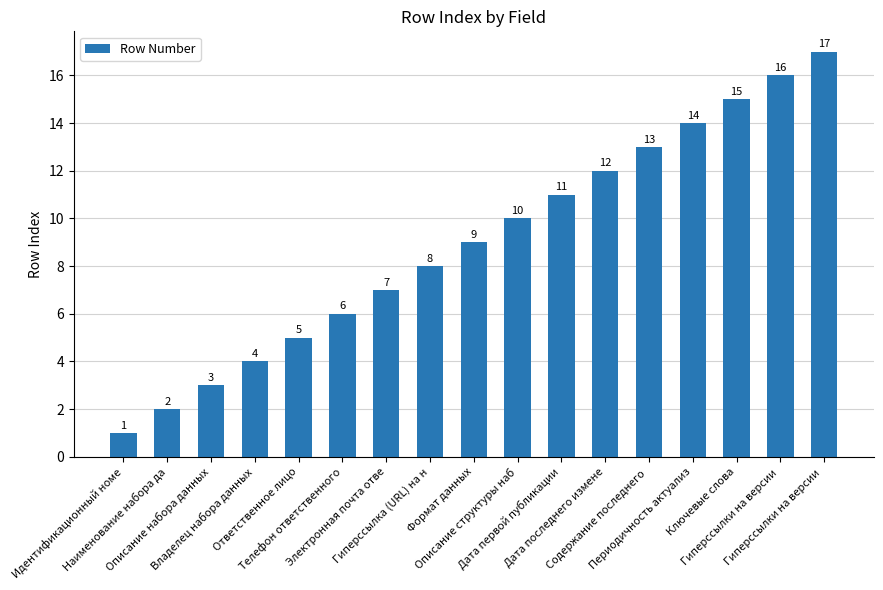

What is the difference between the maximum and minimum values?

16